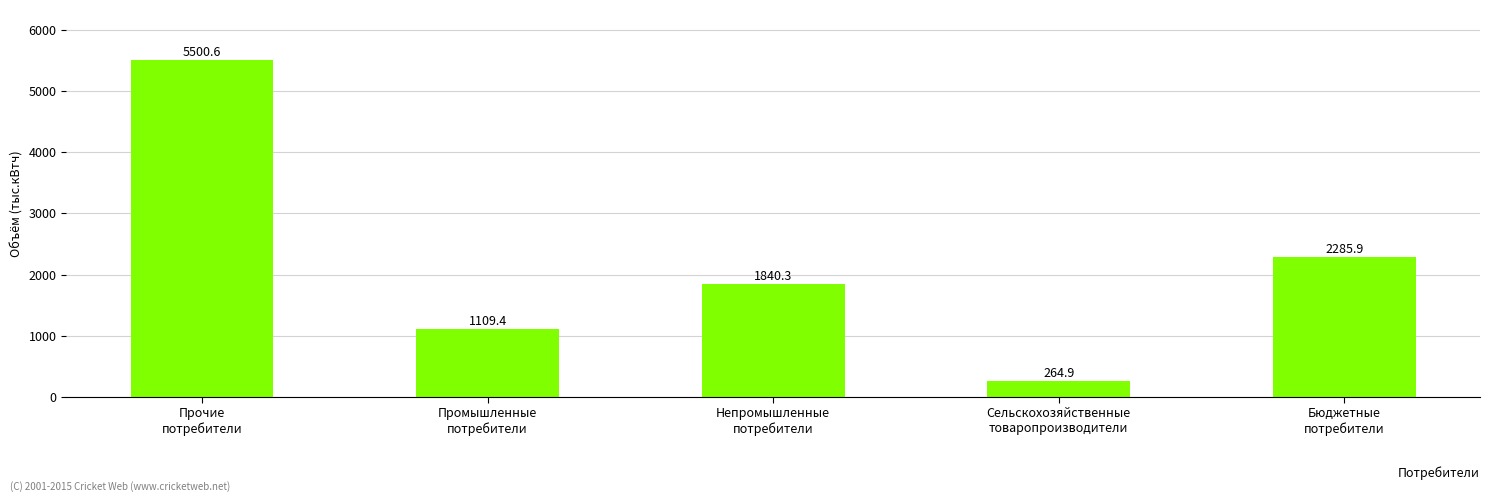

What is the average value?

2200.2